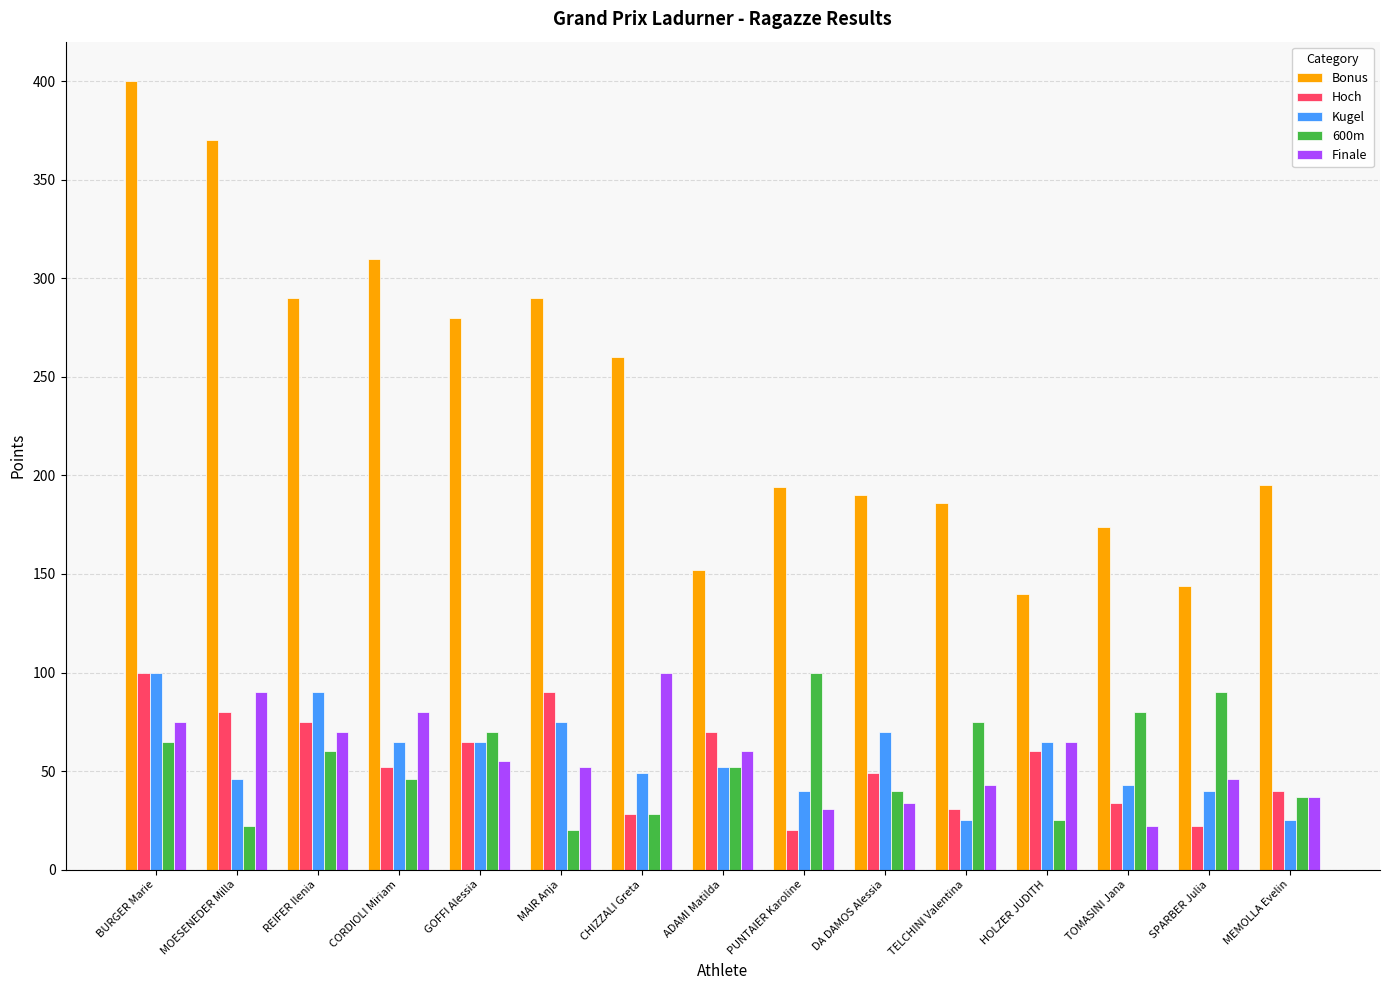

How many series are shown in this chart?

5